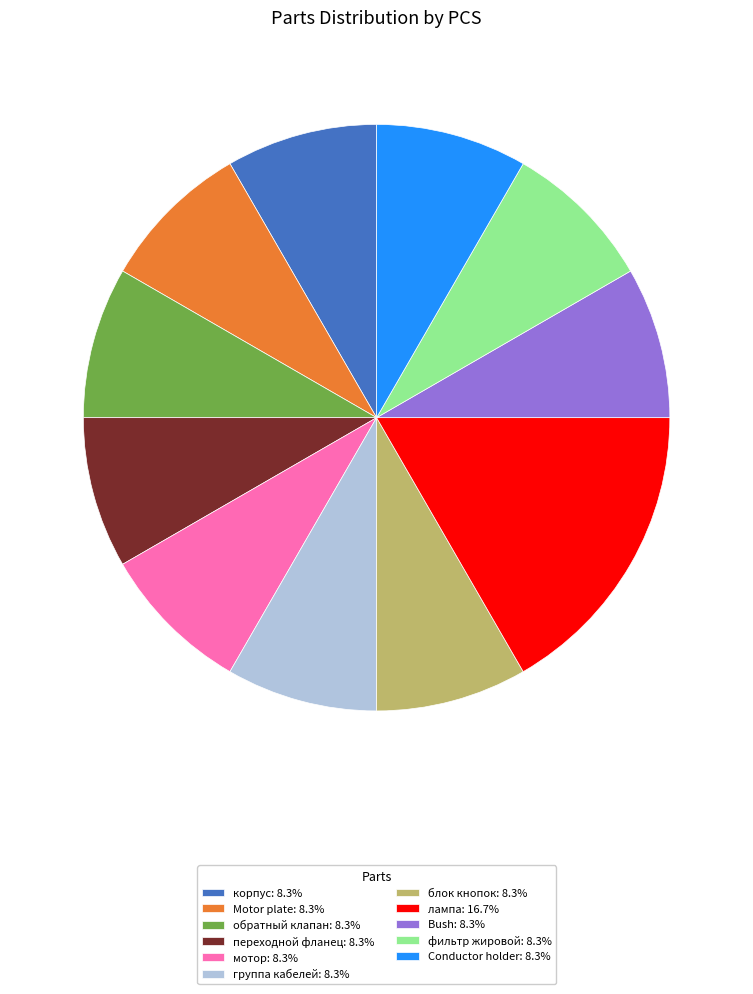

Is there any slice that represents more than half of the pie?

No